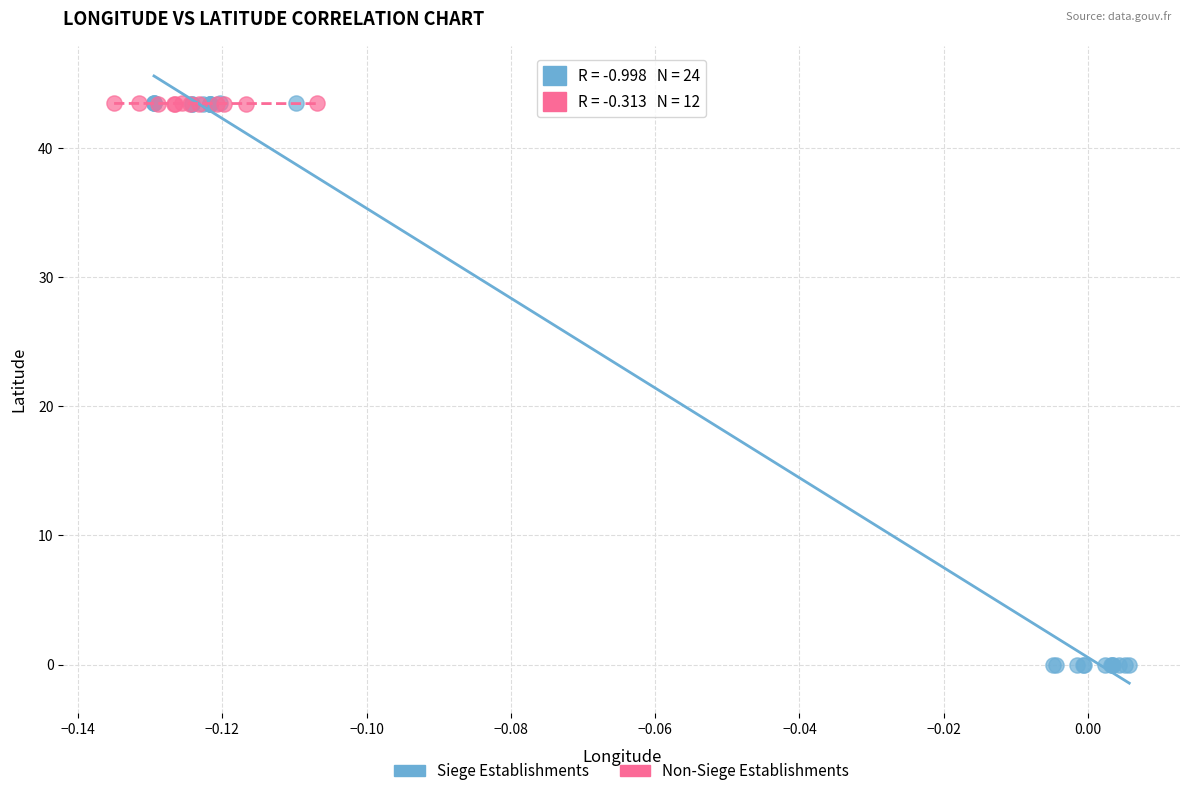

Which series has the largest Y range (max minus min)?

Siege Establishments